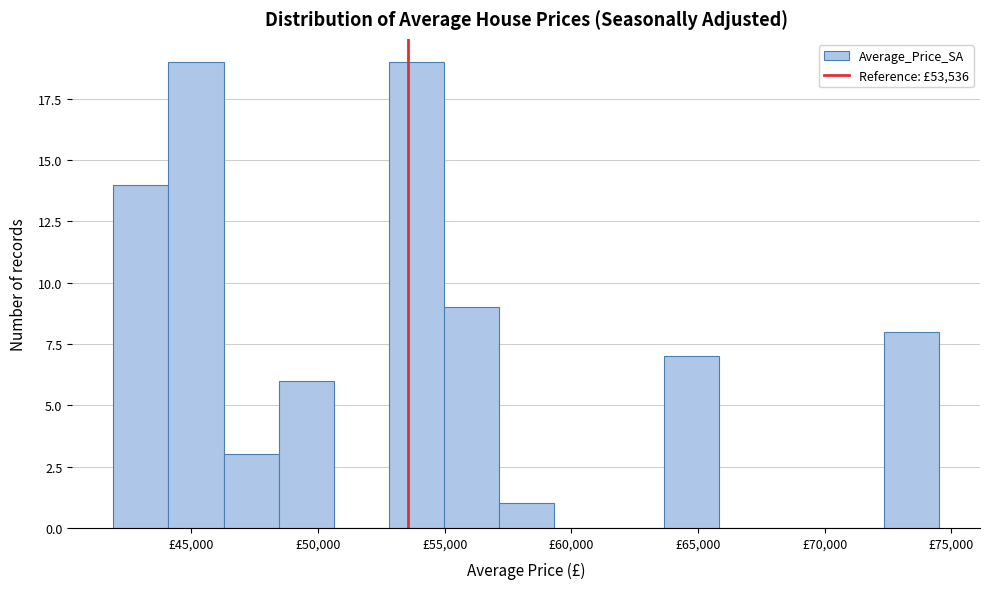

Reading left to right, list every bar in this chart as the range it spans on the x-axis followed by its height. Neither the bar edges nor the heights are printed on the chart, so give them approximately, as read against the axes.

42000 to 44000: 14
44000 to 46500: 19
46500 to 48500: 3
48500 to 50500: 6
50500 to 53000: 0
53000 to 55000: 19
55000 to 57000: 9
57000 to 59500: 1
59500 to 61500: 0
61500 to 63500: 0
63500 to 66000: 7
66000 to 68000: 0
68000 to 70000: 0
70000 to 72500: 0
72500 to 74500: 8